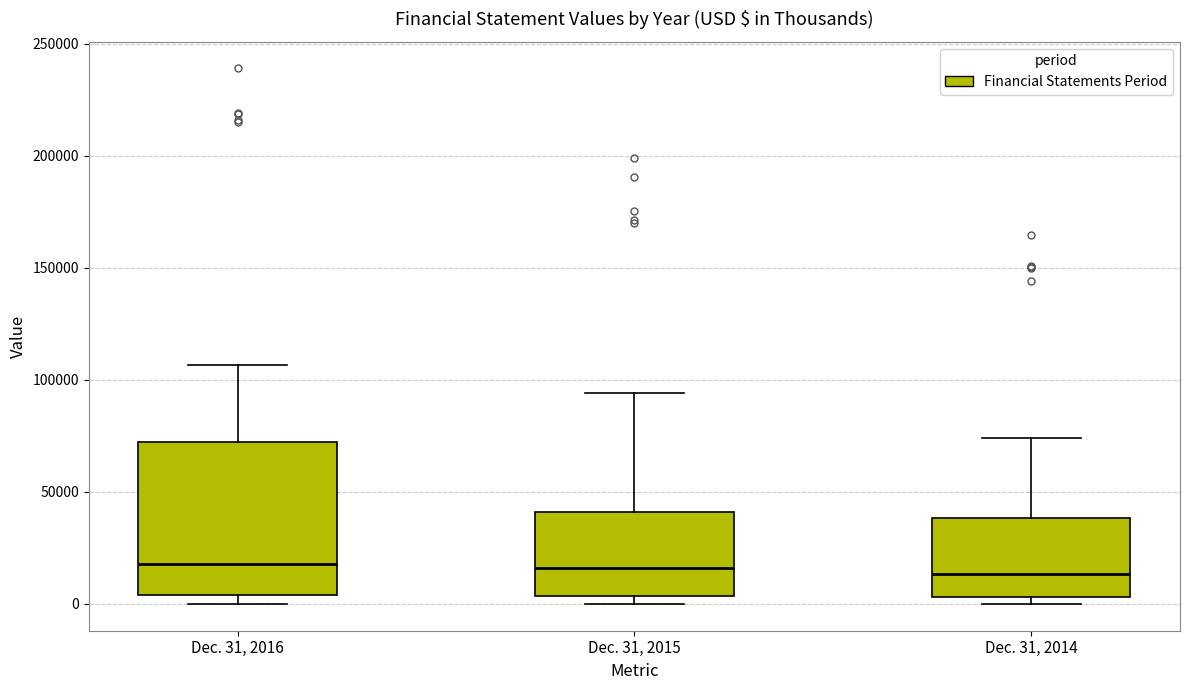

Where is the upper edge of the box for Dec. 31, 2015 on the y-axis? The values are not printed on the chart, so give them approximately, as read against the axis.

40000